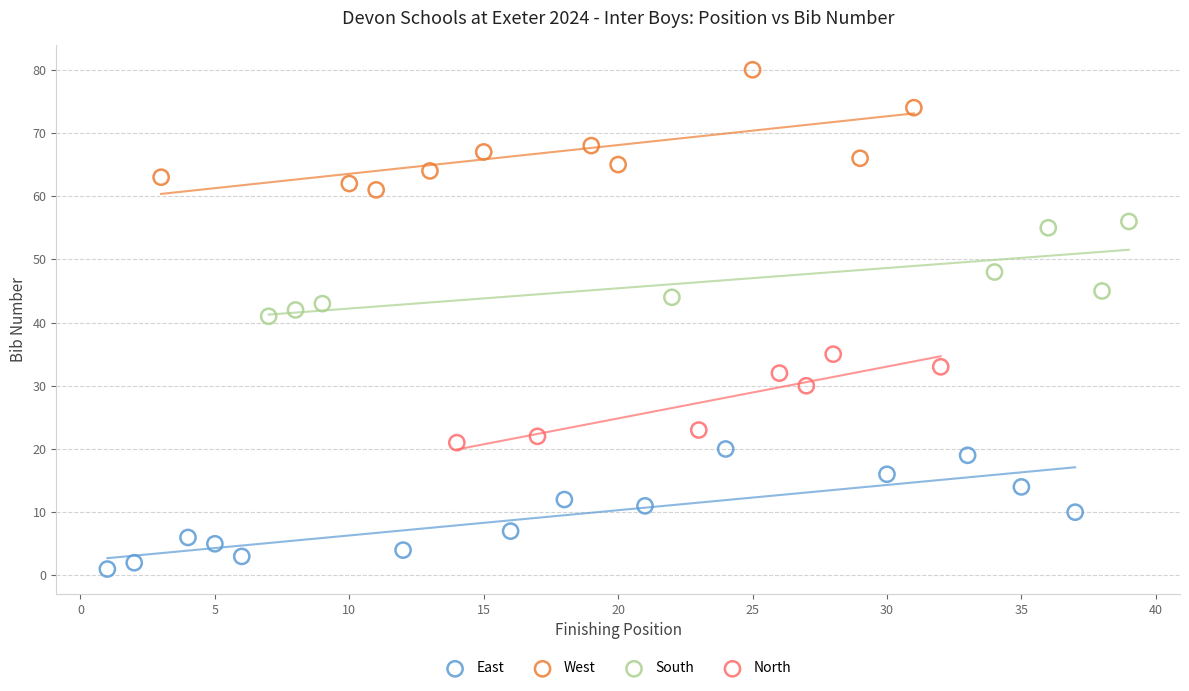

Which series reaches the minimum Y coordinate?

East